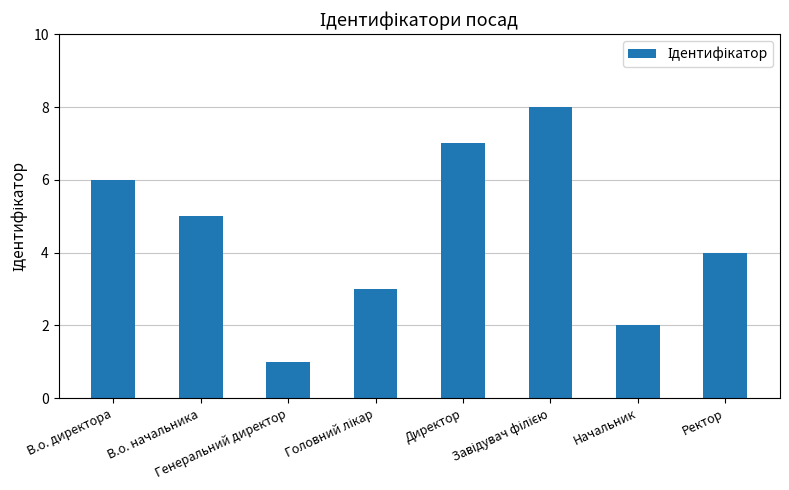

What is the label of the 7th bar from the left?

Начальник